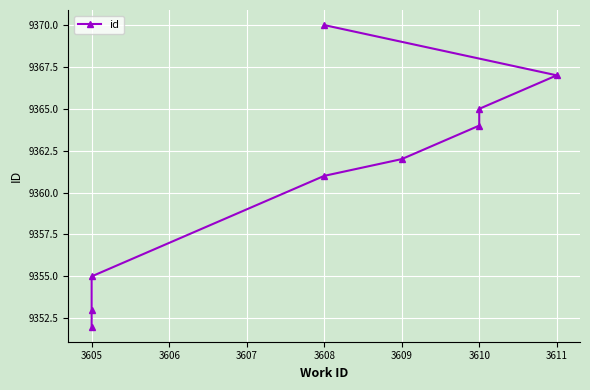

Reading right to left, what are all the values shown in this chart?

9370	9367	9365	9364	9362	9361	9355	9353	9352